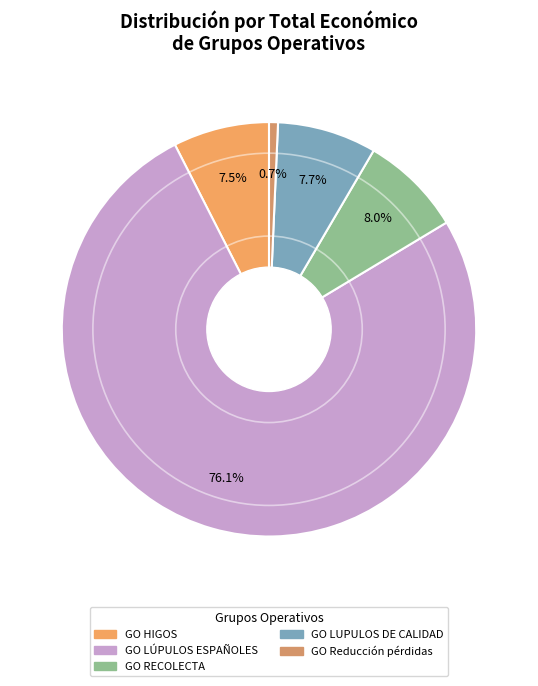

To the nearest percent, what portion does GO Reducción pérdidas represent?

1%